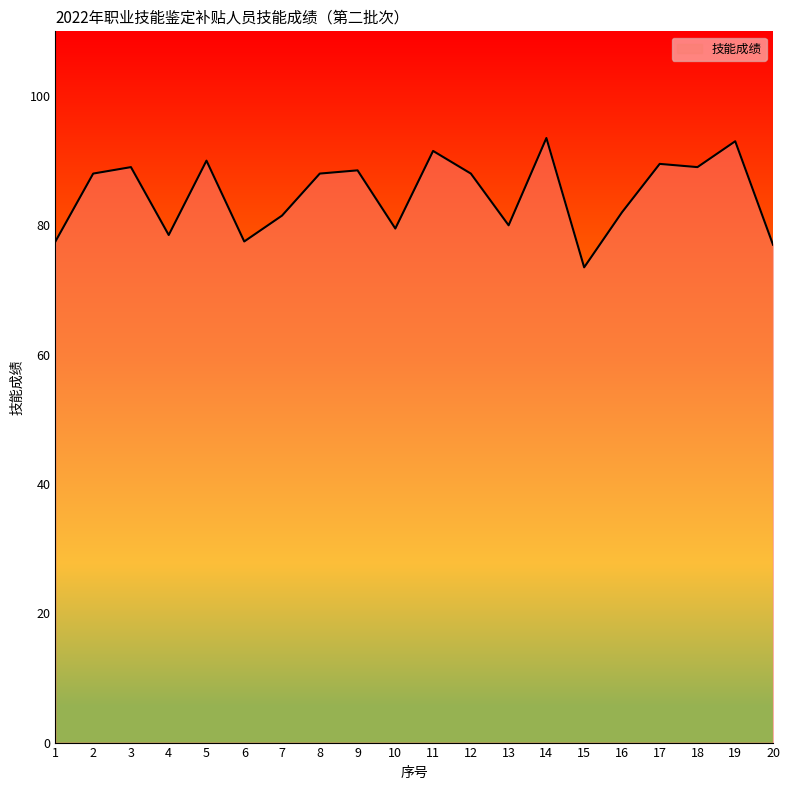

What is the smallest value displayed?

73.5